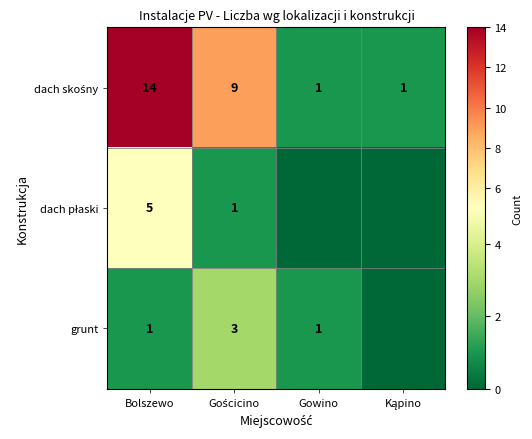

What is the spread (max minus min) of values at Gościcino?

8